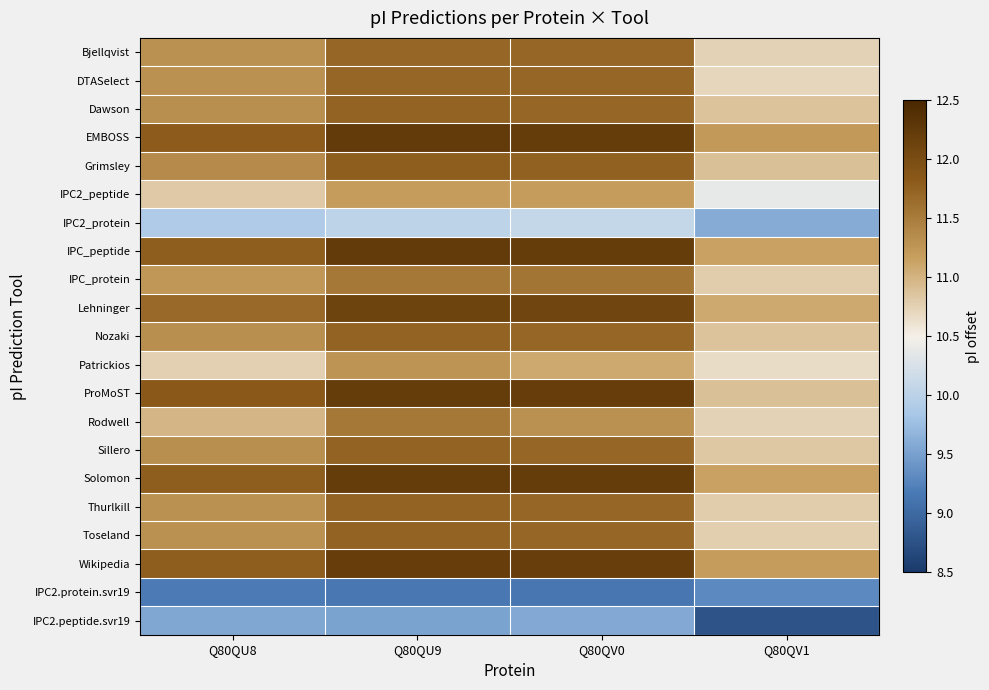

What is the minimum value shown in the chart?

8.8